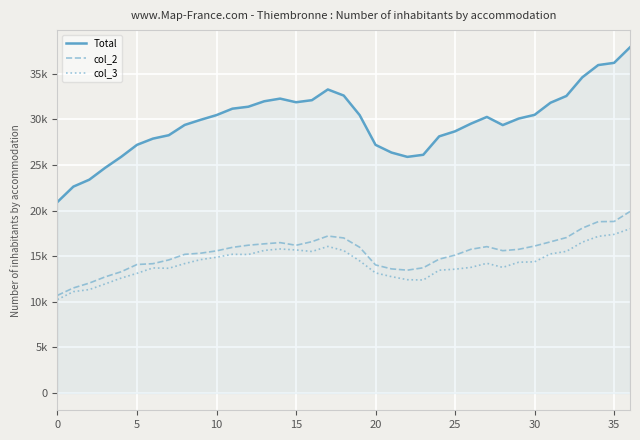

True or false: Total and col_2 cross at least once.

False